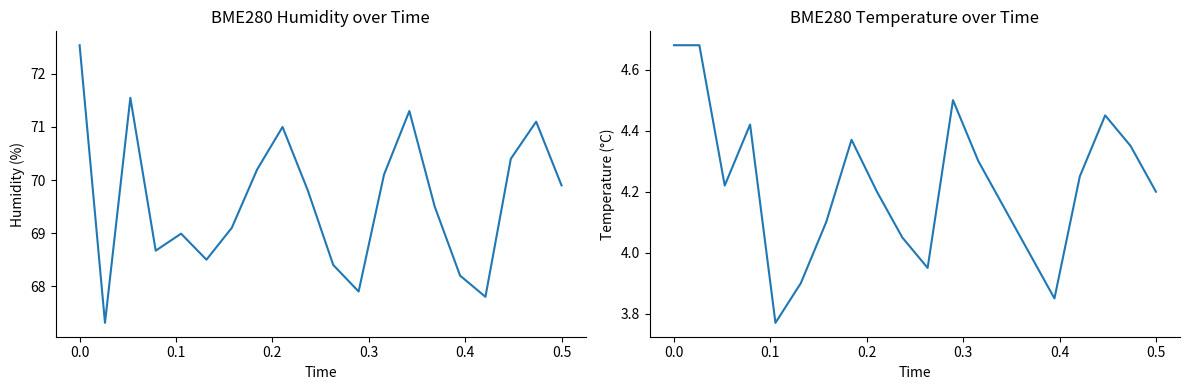

Is the value of BME280_humidity at 7 greater than the value of BME280_temperature at 16?

Yes